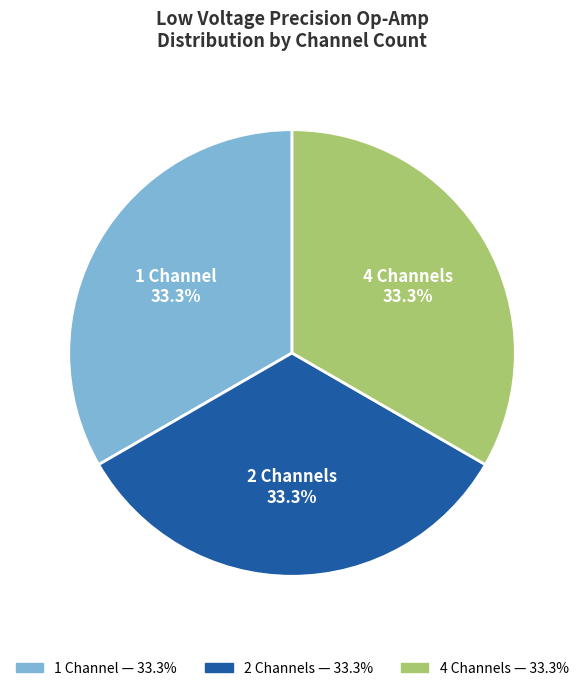

Is there a majority slice in this chart?

No